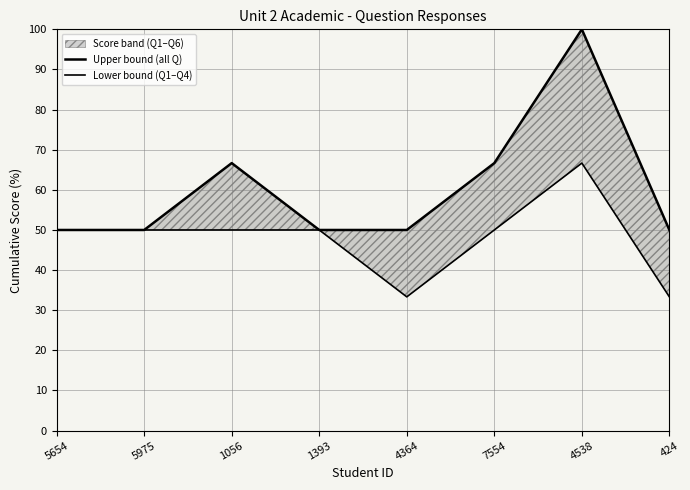

In Lower bound (Q1–Q4), how many points are higher than both neighbors (excluding endpoints)?

1